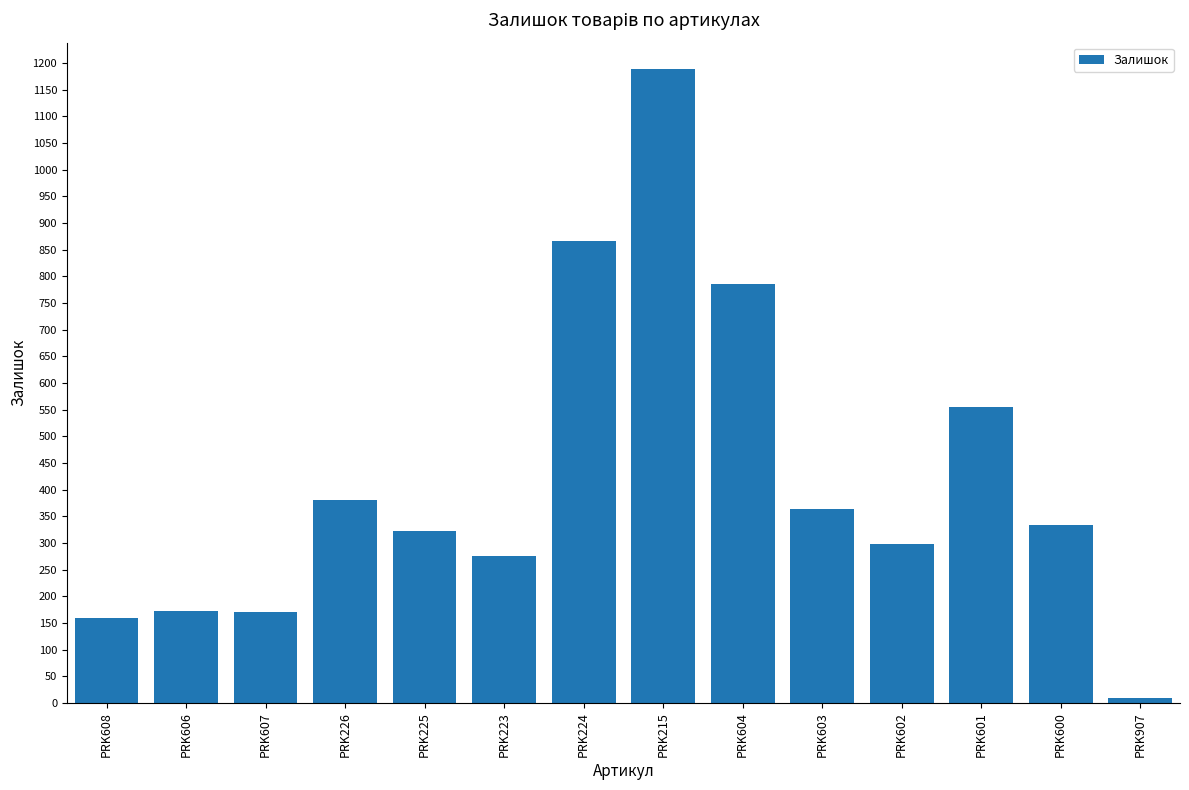

What is the ratio of the value at PRK224 to the value at PRK607?

5.1